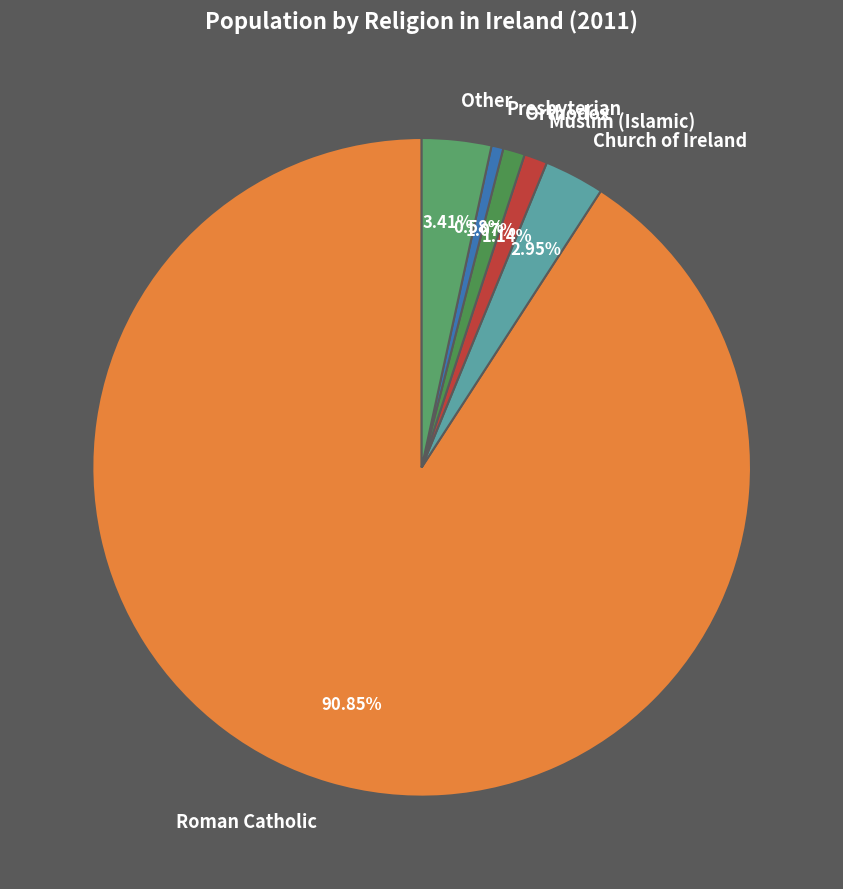

Count the number of slices in the pie.

6